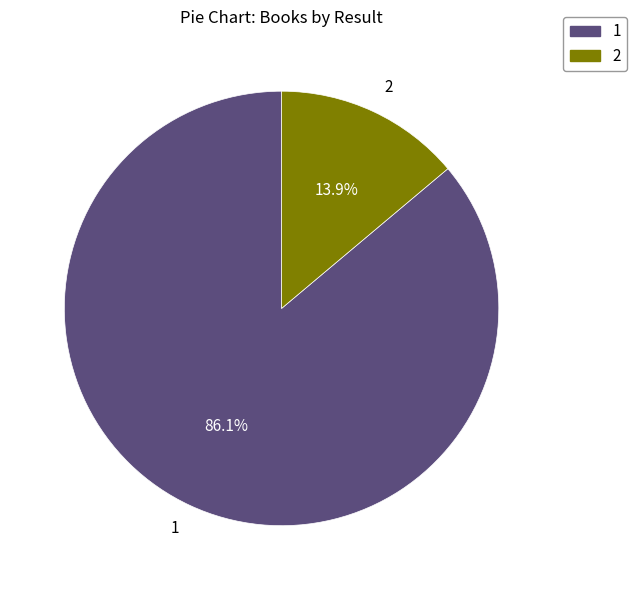

How many slices are in this pie chart?

2